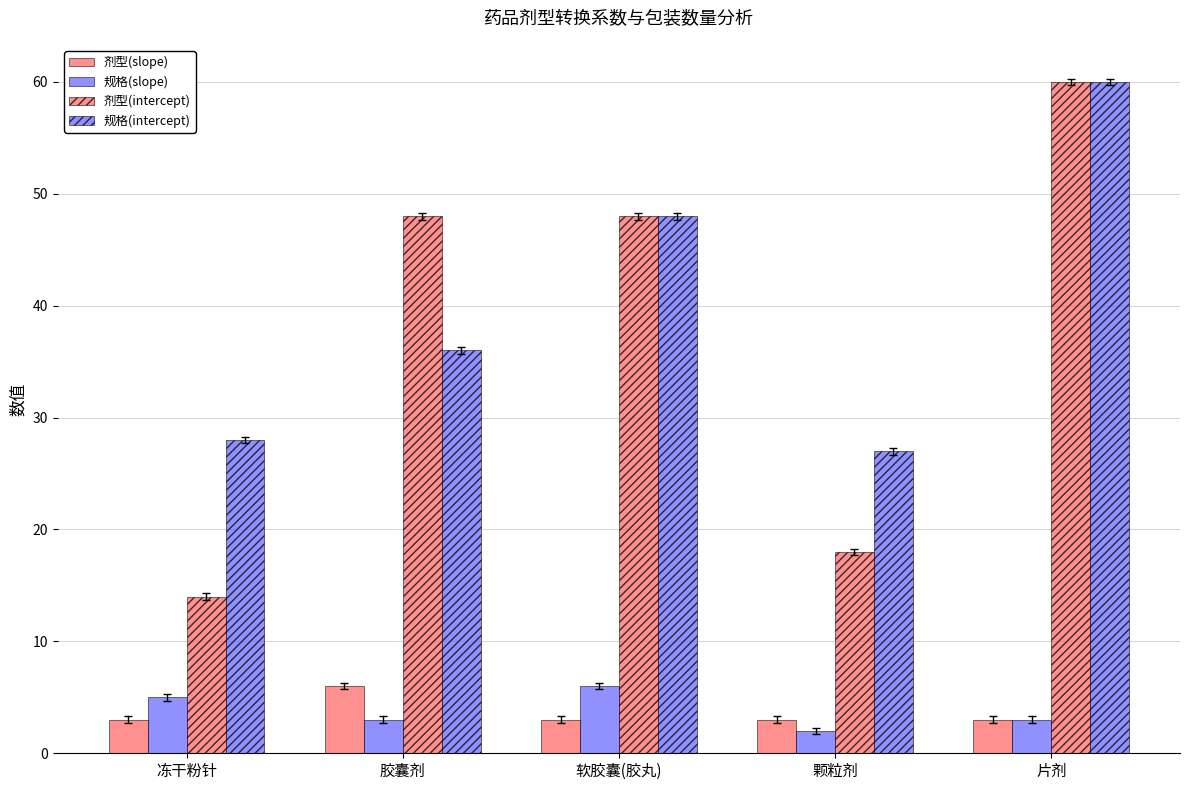

Does the chart contain any negative values?

No